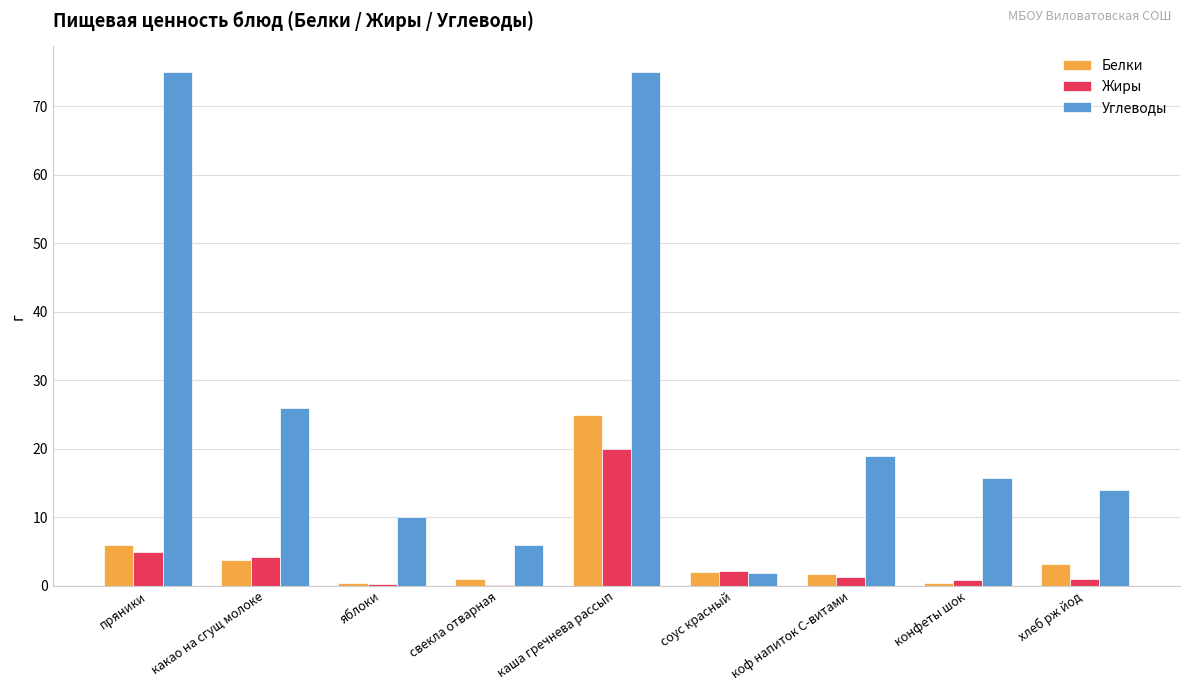

Does the chart contain stacked bars?

No